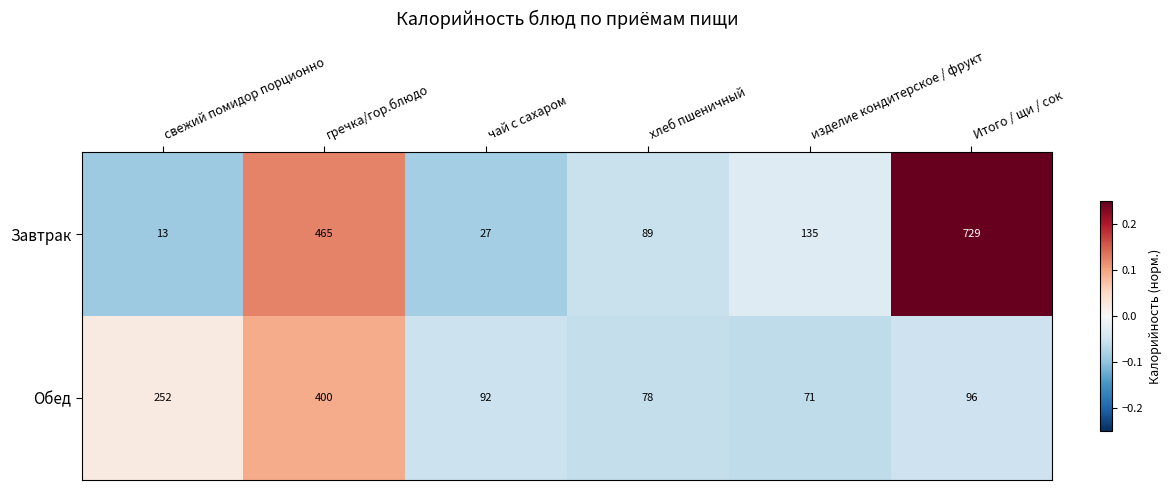

Is it true that Обед equals 71 at изделие кондитерское / фрукт?

True